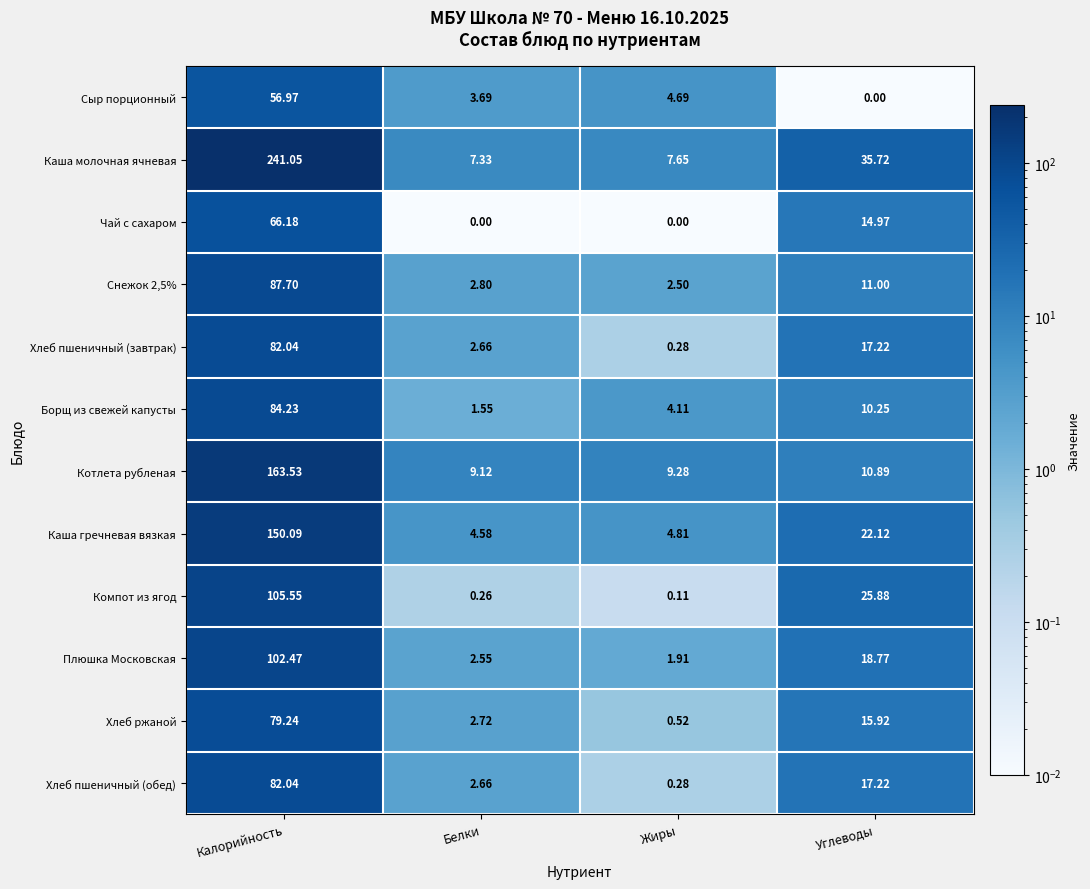

How many data points does each series have?

4